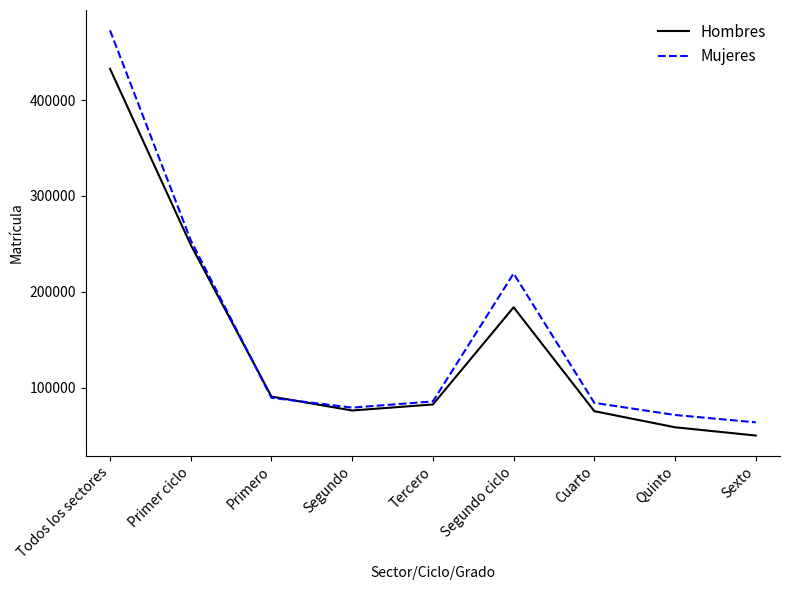

At Segundo ciclo, list the series in order from largest to smallest.

Mujeres, Hombres